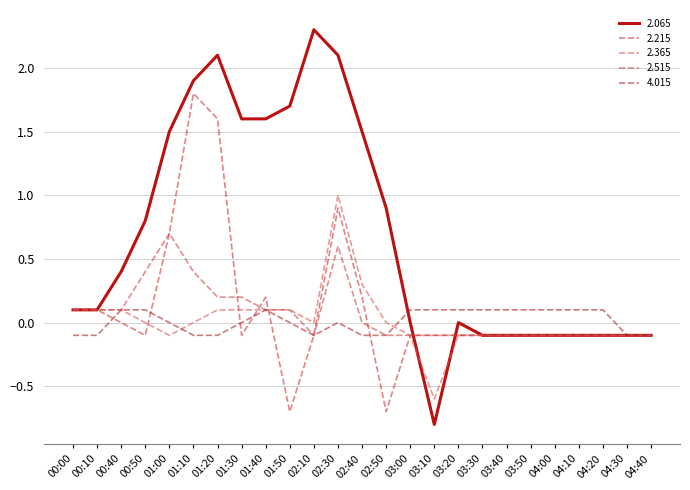

Rank the categories by 2.515 value from highest to lowest.

01:00, 02:30, 00:50, 01:10, 01:20, 01:30, 00:00, 00:10, 00:40, 01:40, 01:50, 02:40, 02:10, 02:50, 03:00, 03:10, 03:20, 03:30, 03:40, 03:50, 04:00, 04:10, 04:20, 04:30, 04:40